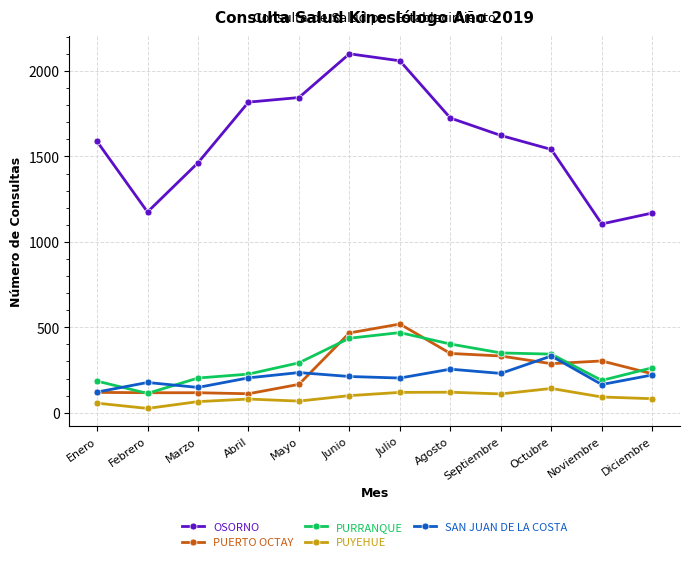

The value of SAN JUAN DE LA COSTA at Abril is 204. True or false?

True